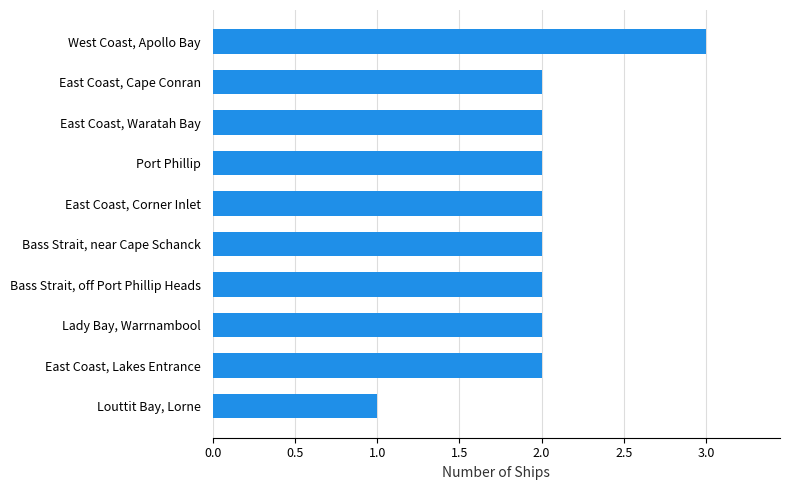

Is it true that the value at West Coast, Apollo Bay is 3?

True